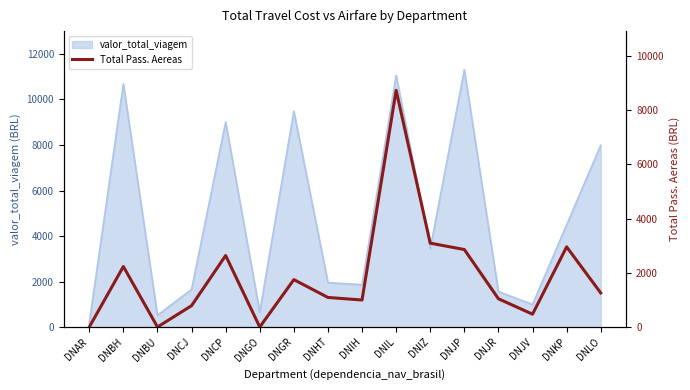

Reading left to right, what are all the values shown in this chart?

DNAR=0.0	DNBH=2230.7	DNBU=0.0	DNCJ=787.3	DNCP=2635.5	DNGO=0.0	DNGR=1747.2	DNHT=1089.9	DNIH=995.8	DNIL=8726.8	DNIZ=3091.4	DNJP=2856.4	DNJR=1040.7	DNJV=473.1	DNKP=2955.0	DNLO=1257.3